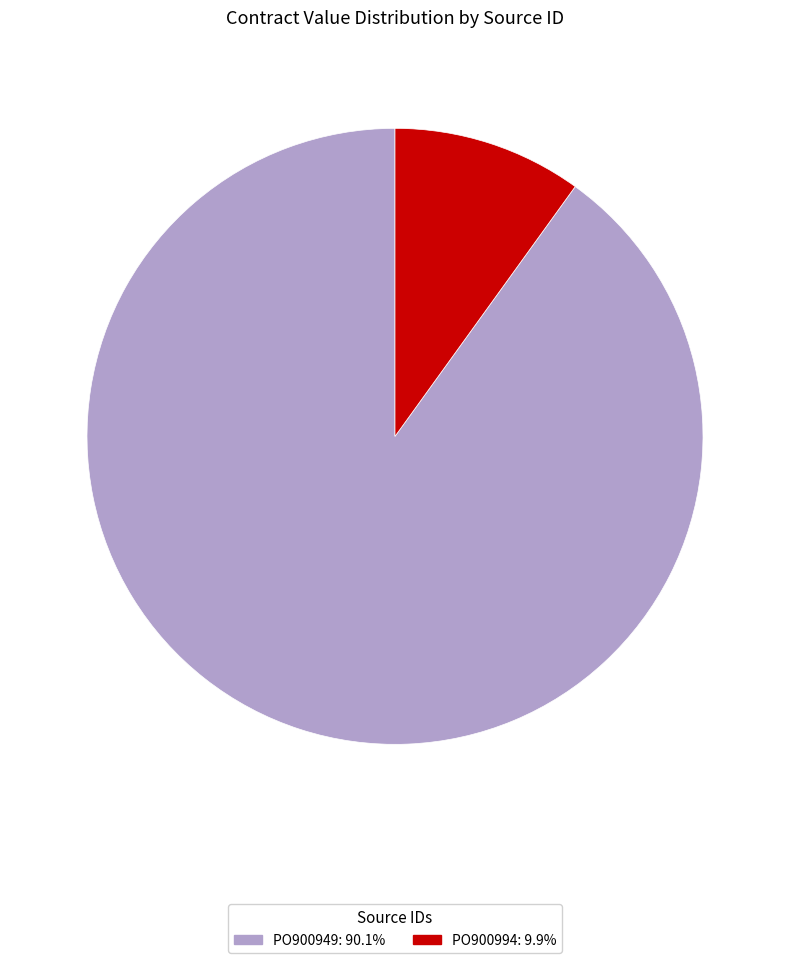

True or false: PO900949 accounts for 81% of the total.

False